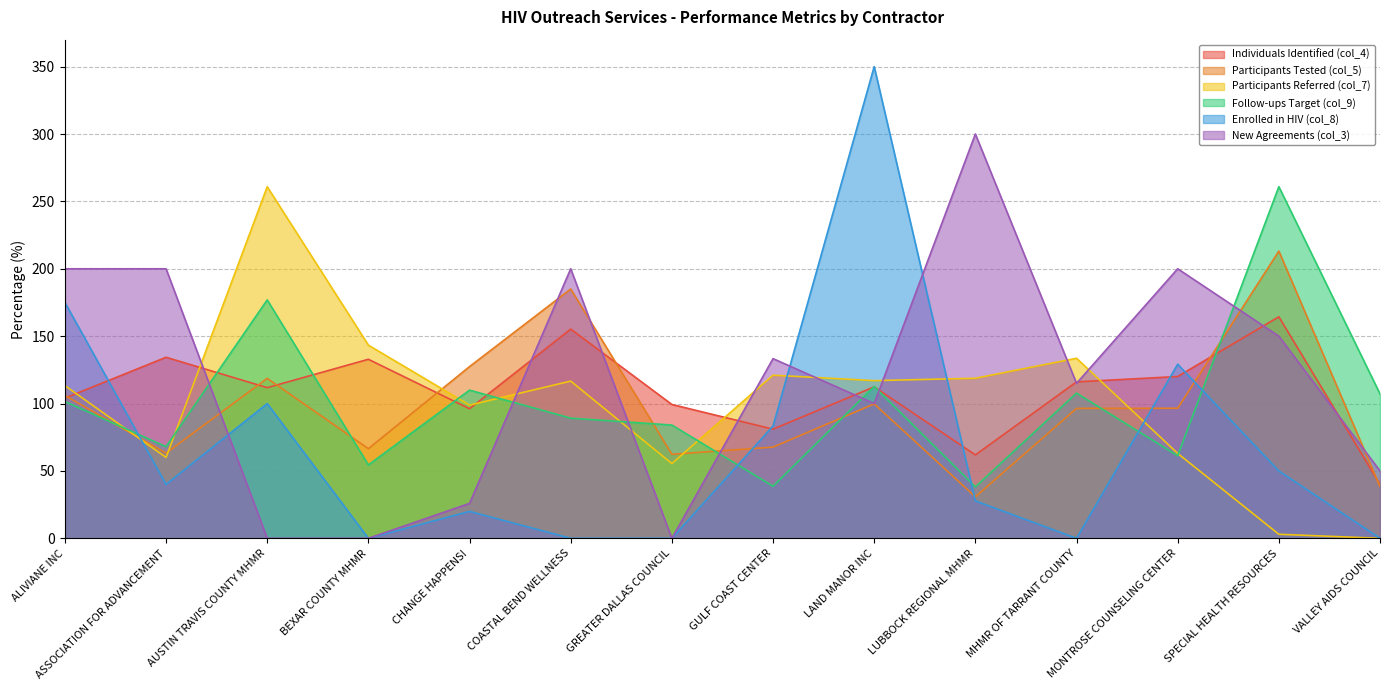

Is the value of New Agreements (col_3) at MONTROSE COUNSELING CENTER greater than the value of Participants Tested (col_5) at MHMR OF TARRANT COUNTY?

Yes